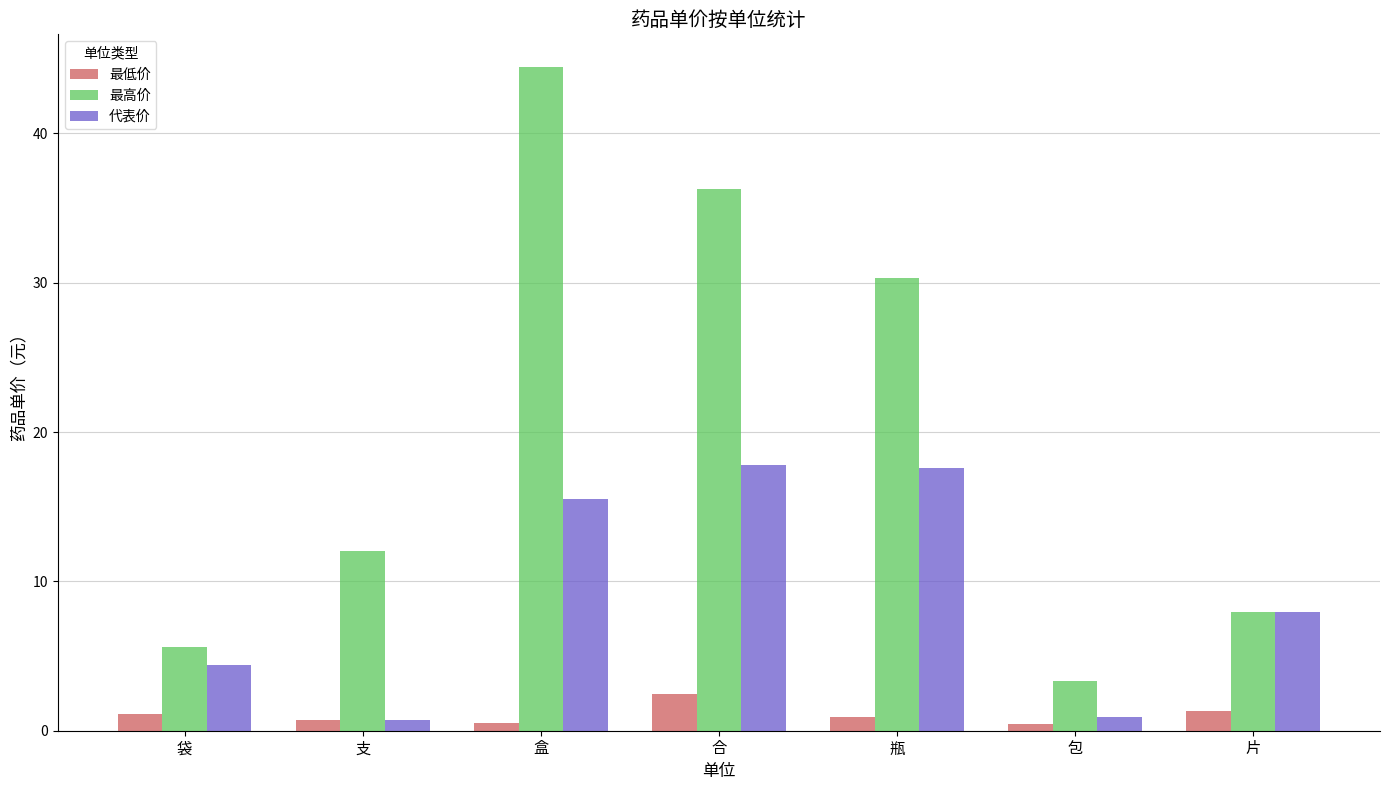

What is the difference between the 代表价 values at 袋 and 支?

3.7